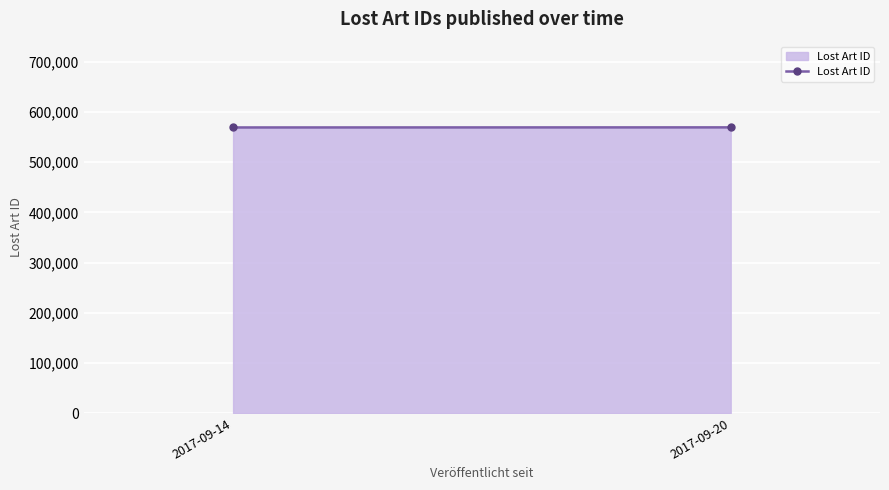

How many data points are less than 569323?

1